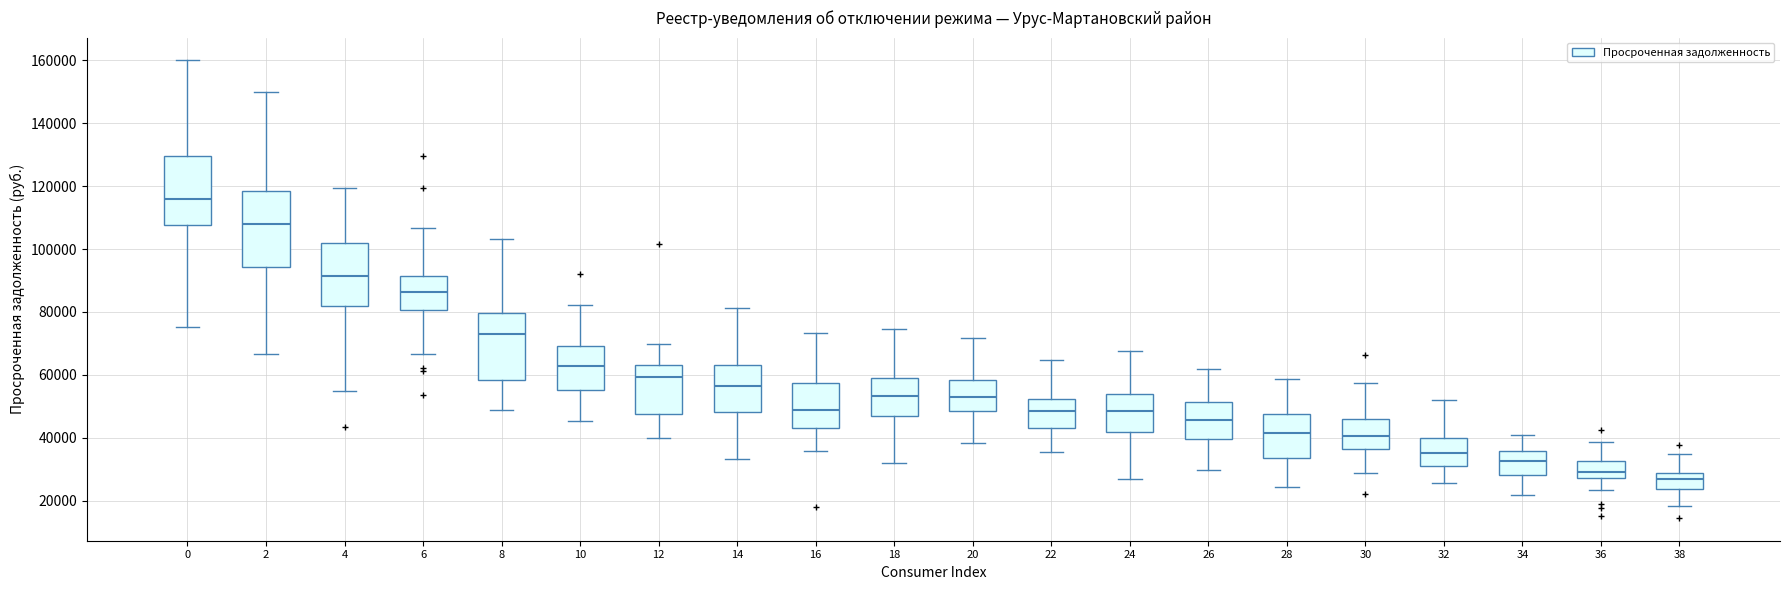

Which box's median line is the lowest?

38